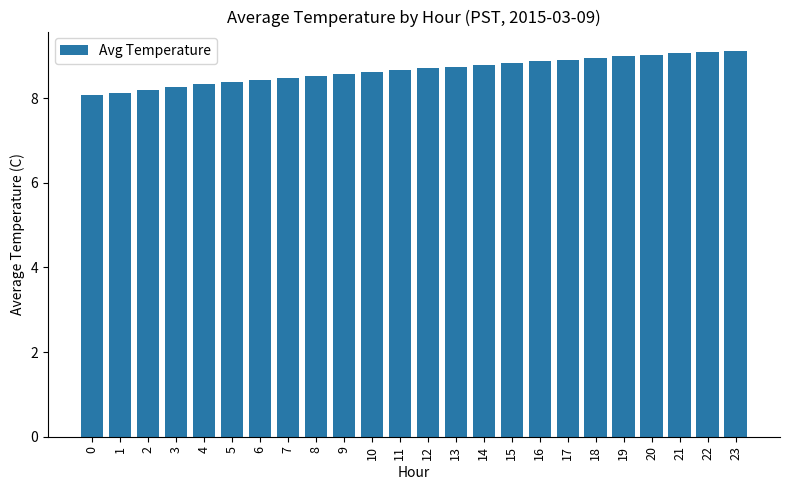

What is the minimum value shown in the chart?

8.1